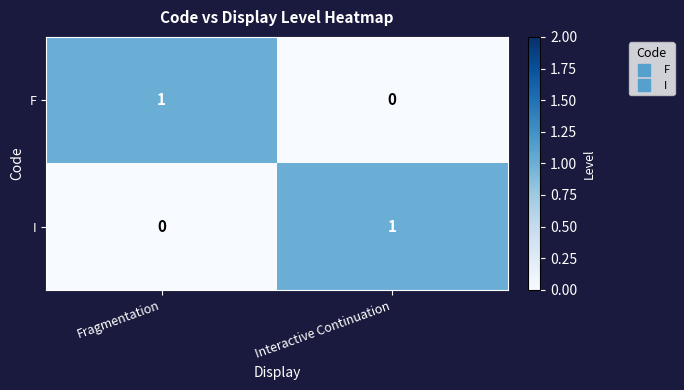

The value of F at Fragmentation is 2. True or false?

False